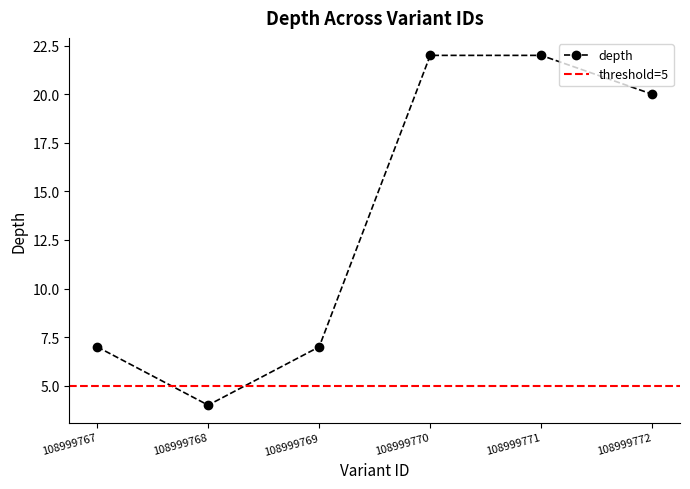

How many data points are above 20?

2